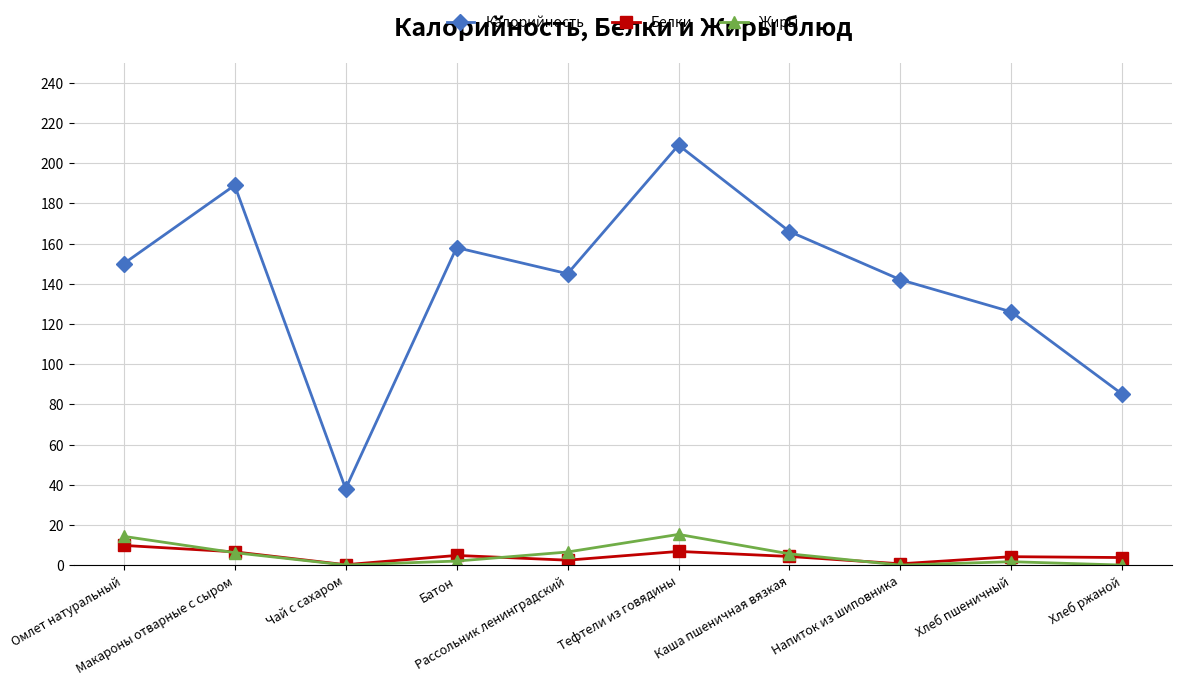

What is the average value of the Калорийность series?

140.8